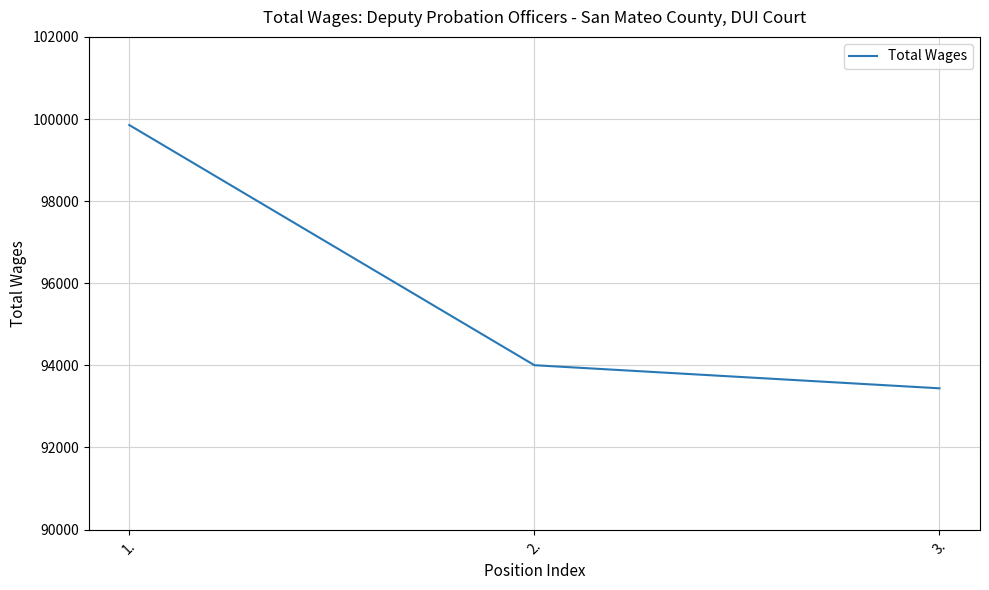

Rank the categories by value from lowest to highest.

3., 2., 1.